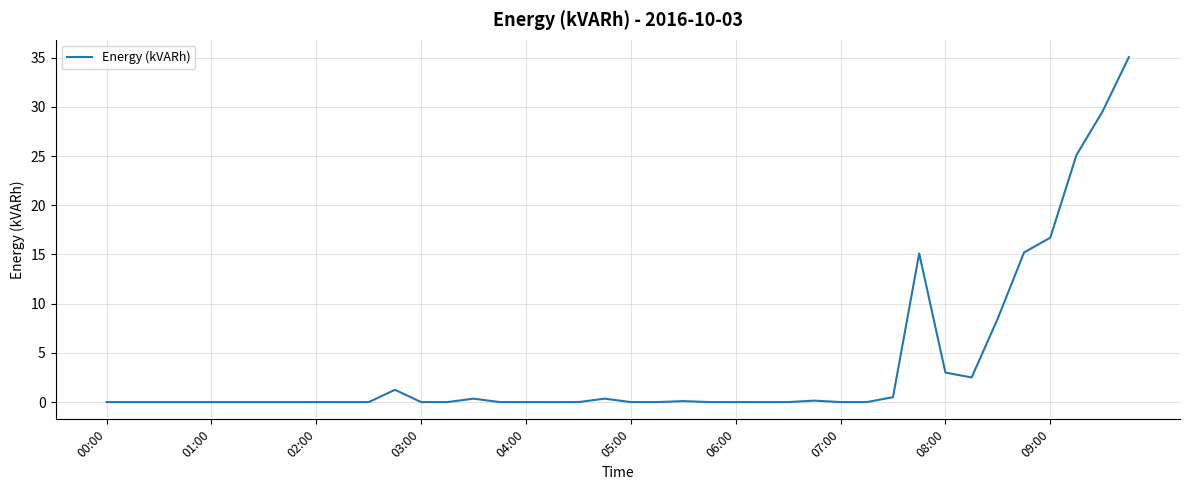

True or false: the data has more than 1 interior local peaks.

True